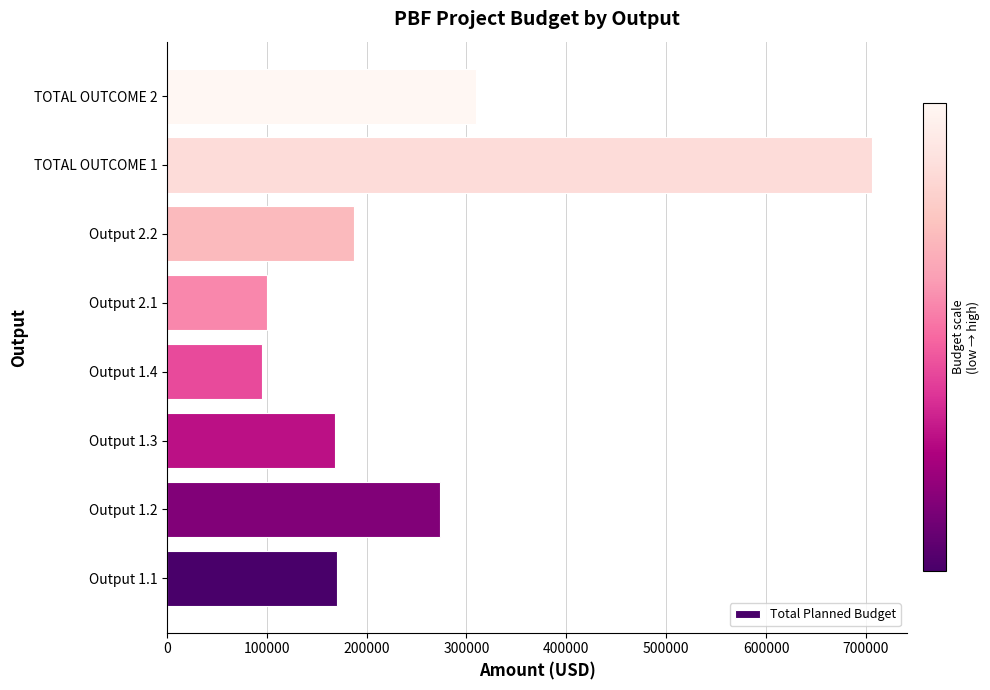

What is the difference between the maximum and minimum values?

611000.0